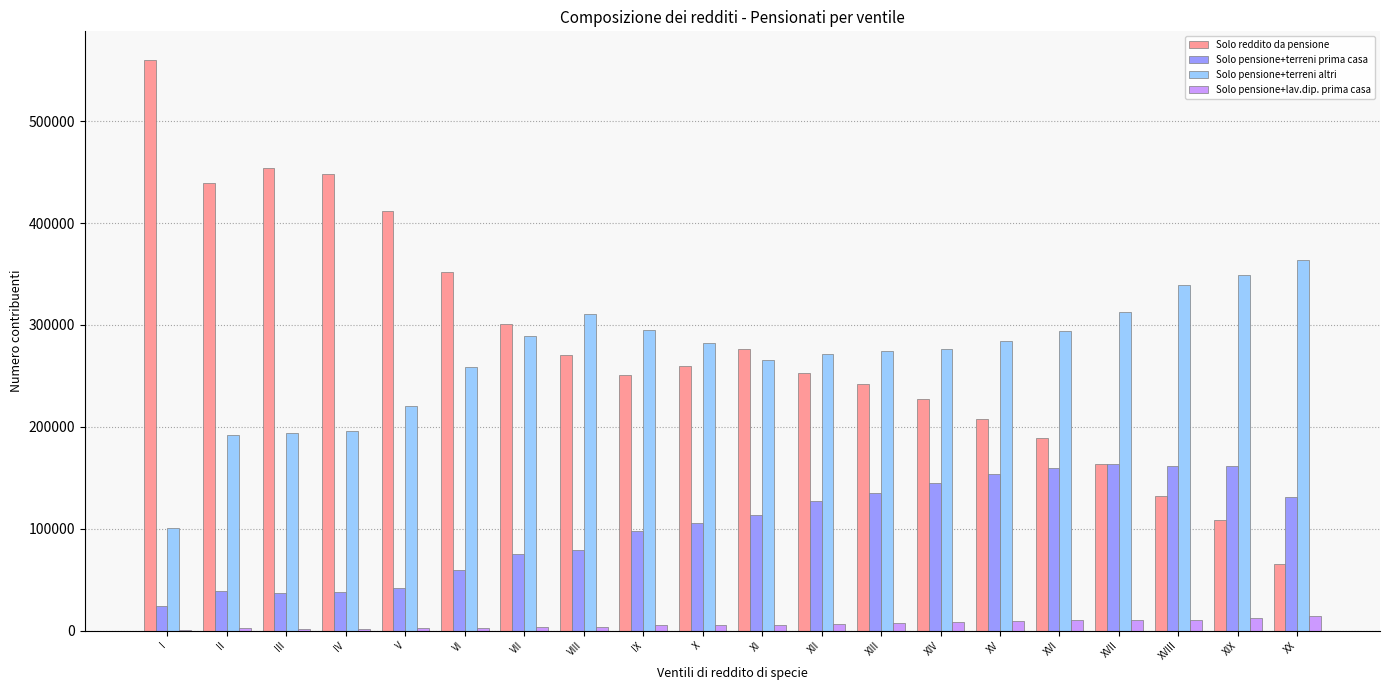

Are the bars horizontal?

No